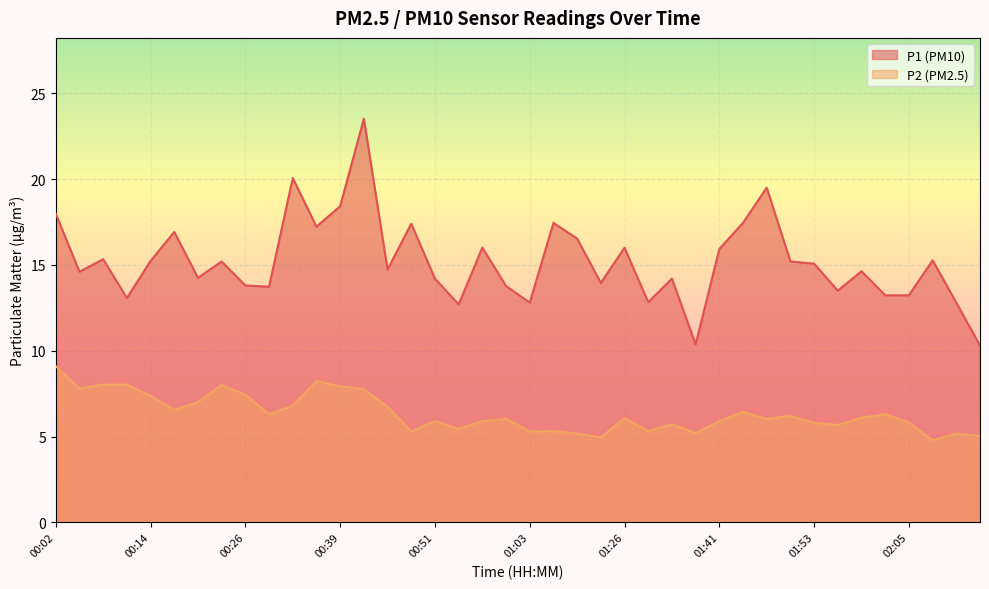

True or false: P2 and P1 intersect in this chart.

False